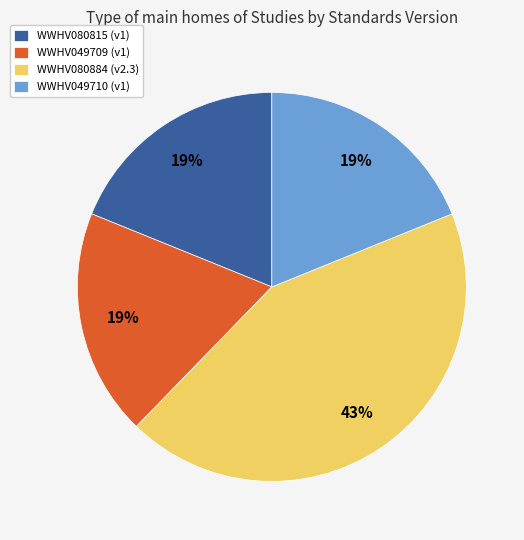

To the nearest percent, what portion does WWHV049709 represent?

19%